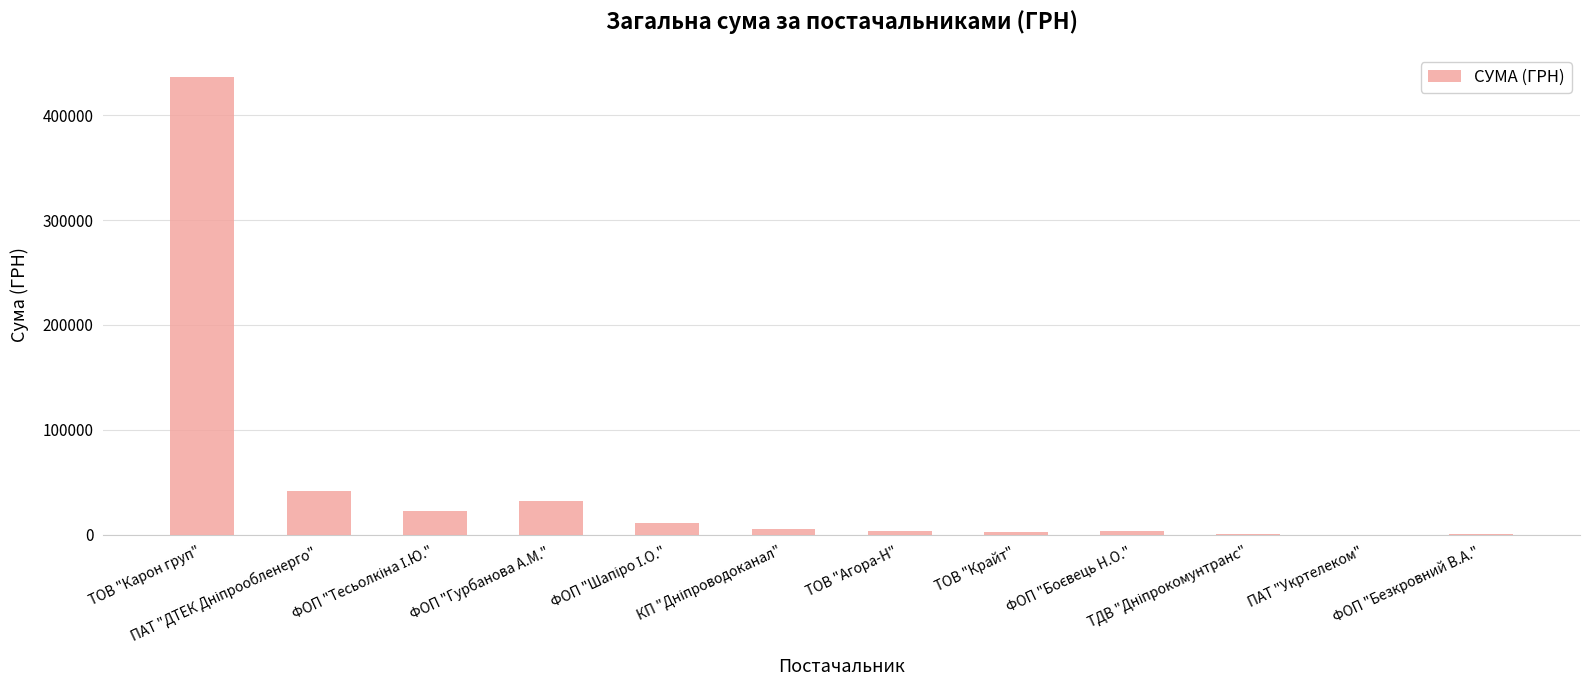

Are the bars horizontal?

No